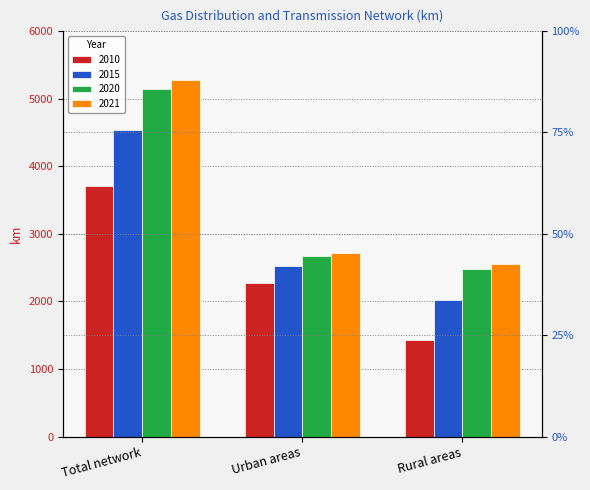

At which category is the sum across all series the highest?

Total network